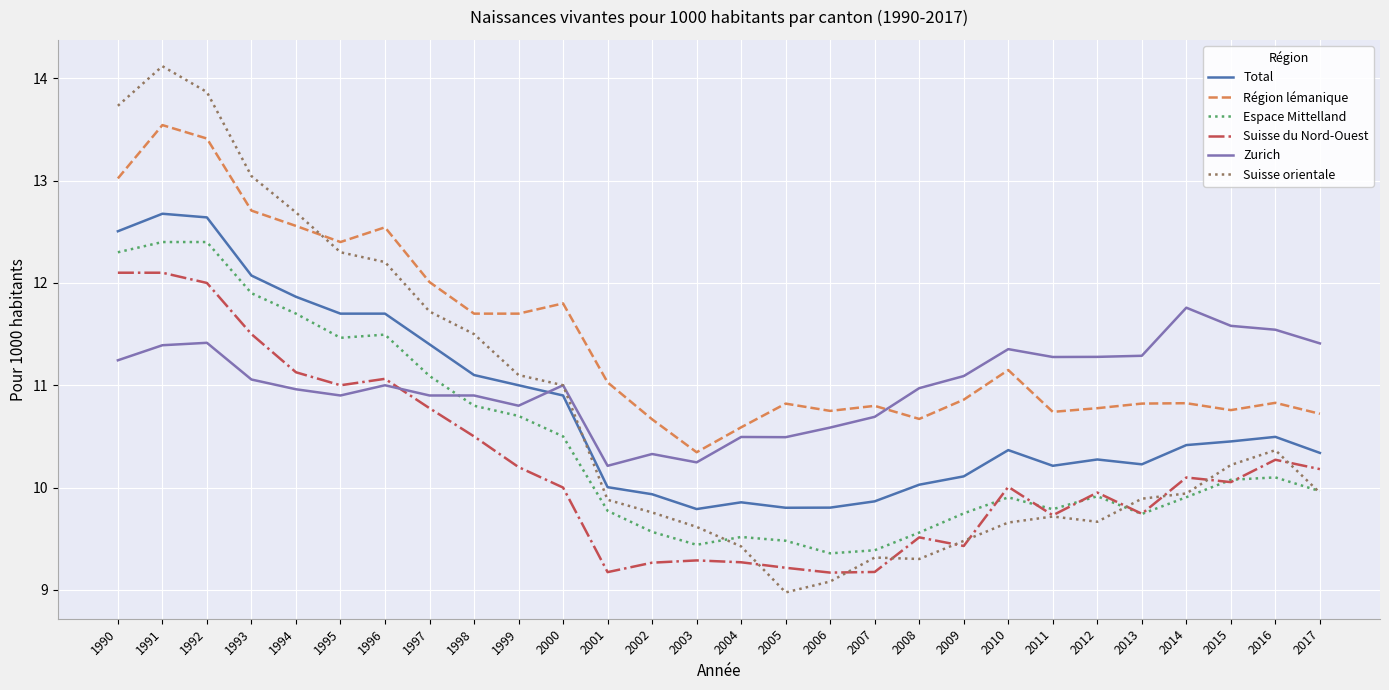

What is the difference between the second highest and second lowest values in the Suisse du Nord-Ouest series?

2.9